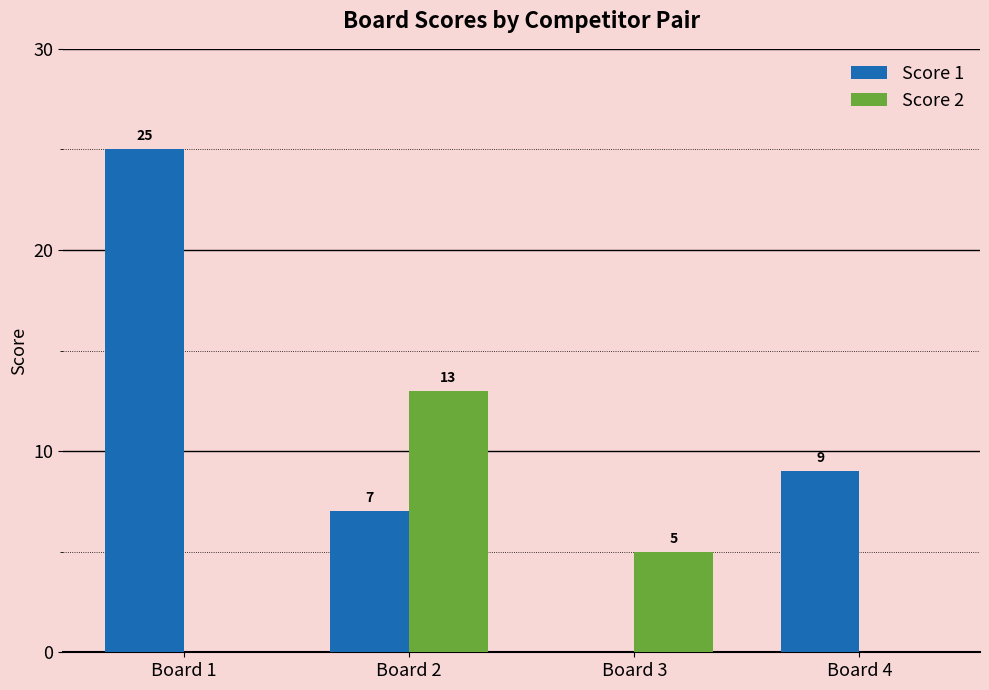

At which label does Score 2 reach its peak?

Board 2